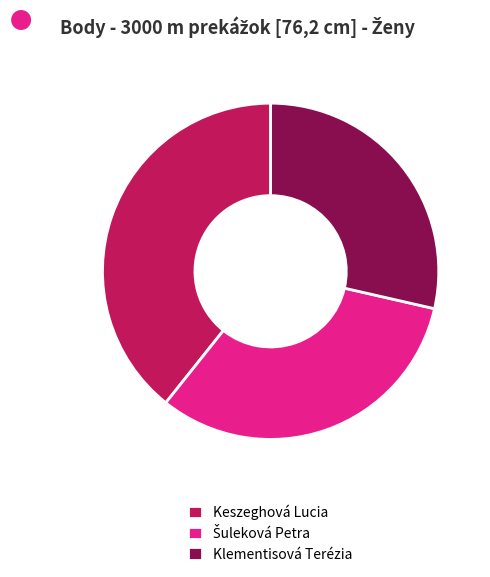

Count the number of slices in the pie.

3